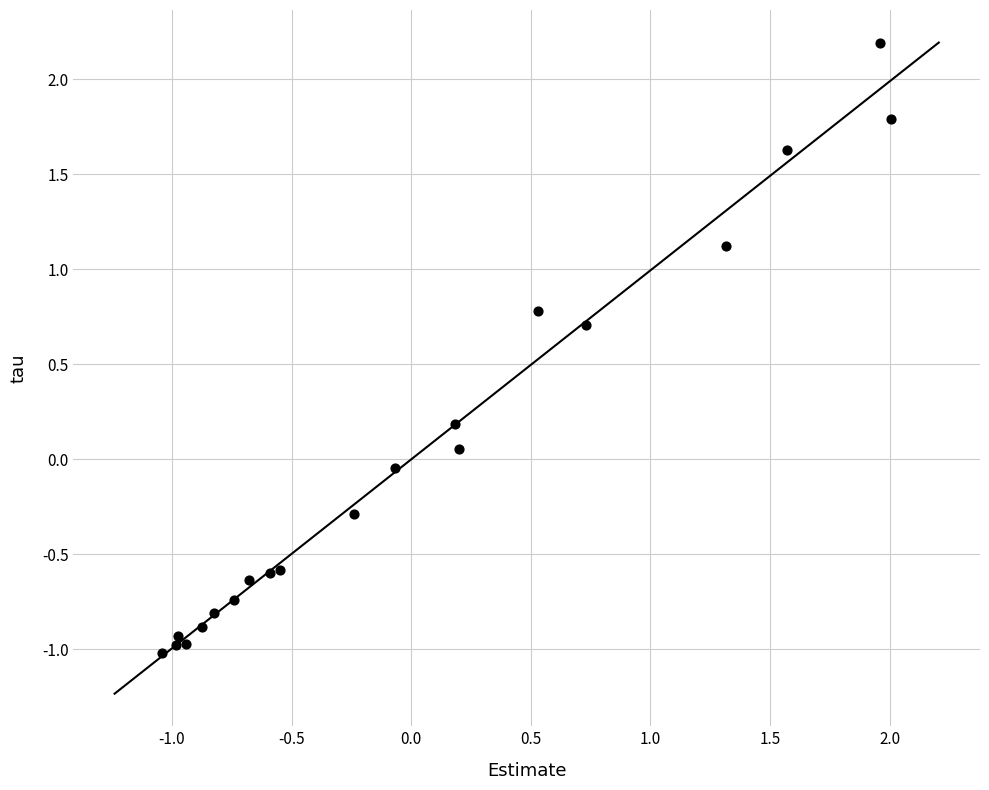

What is the range of Y values (max minus min)?

3.2